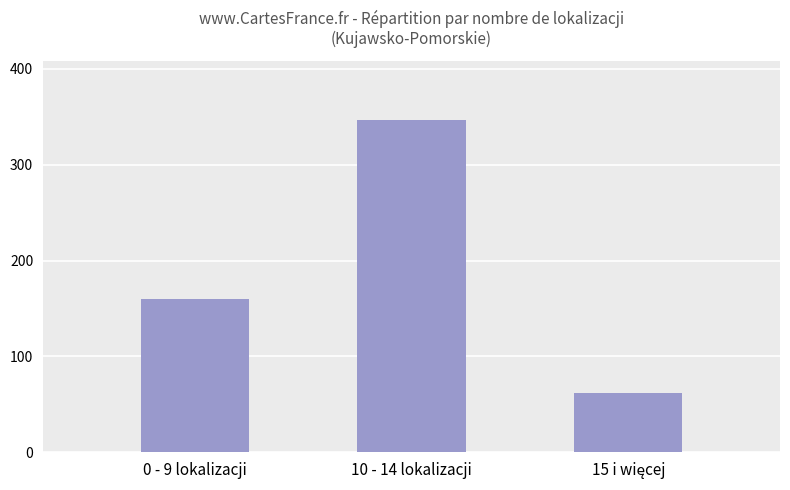

What is the difference between the maximum and minimum values?

284